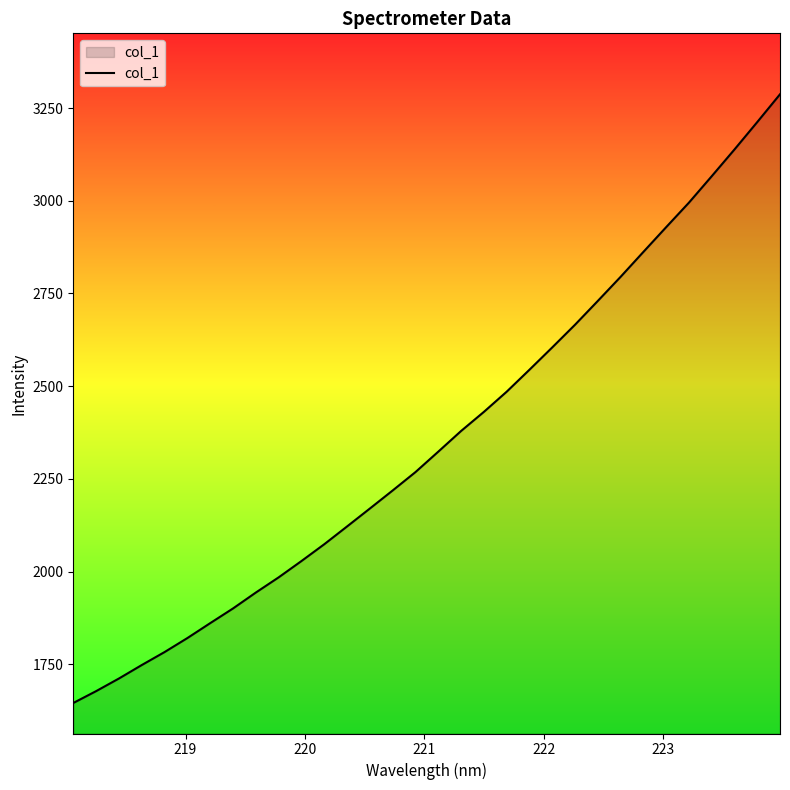

What is the difference between the maximum and minimum values?

1641.5